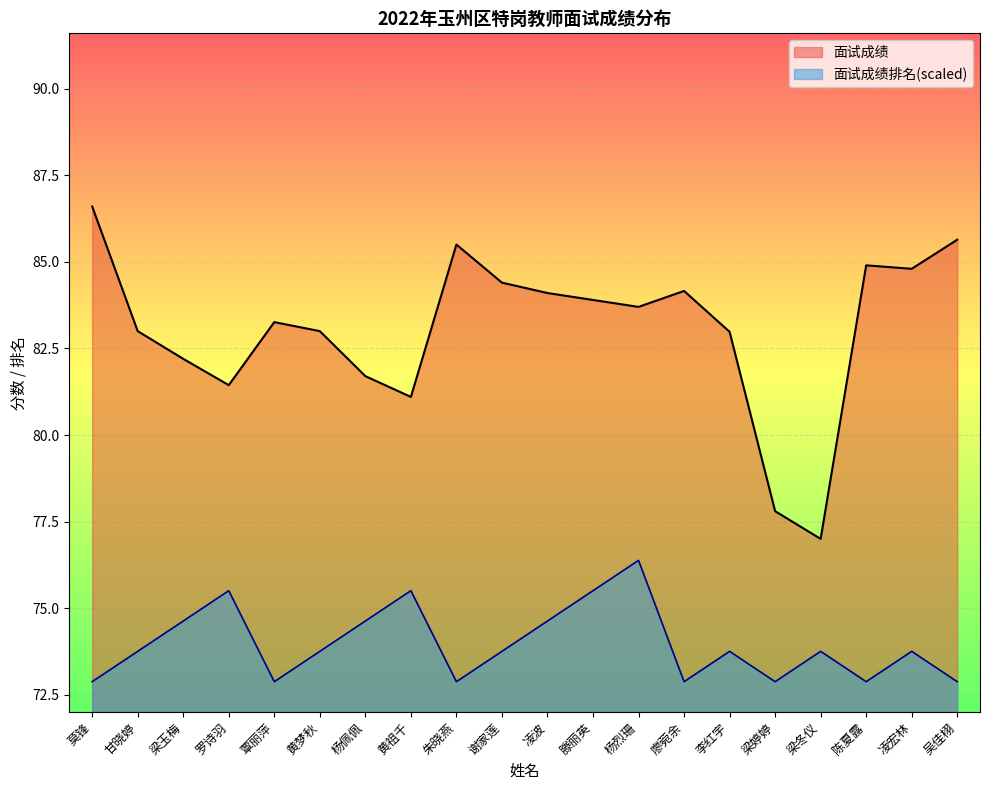

What is the minimum value shown in the chart?

72.9